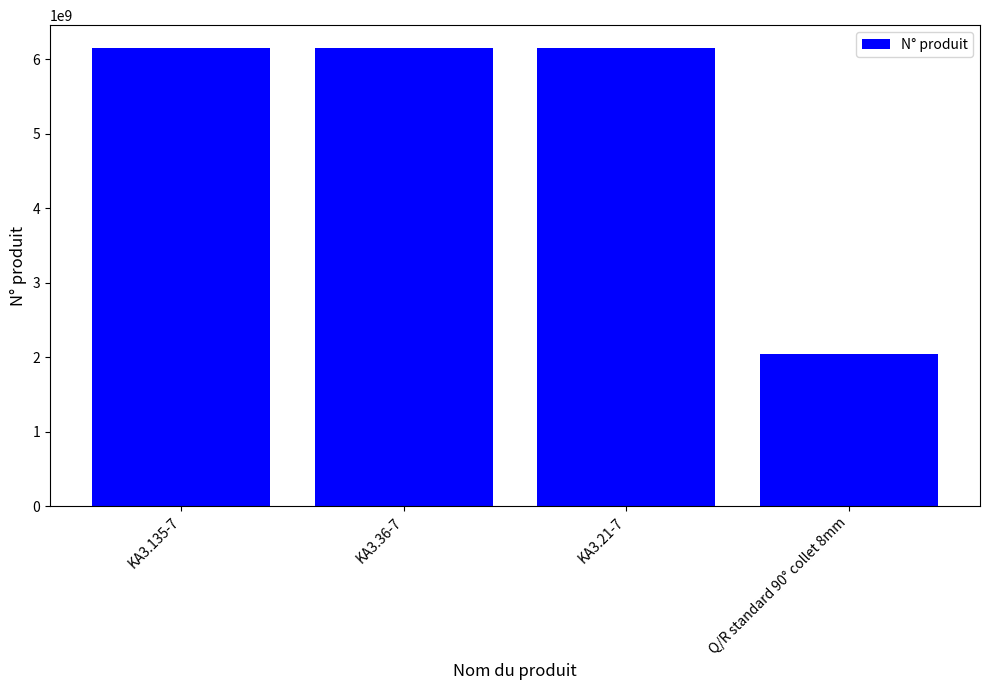

What is the ratio of the value at KA3.135-7 to the value at KA3.36-7?

1.0